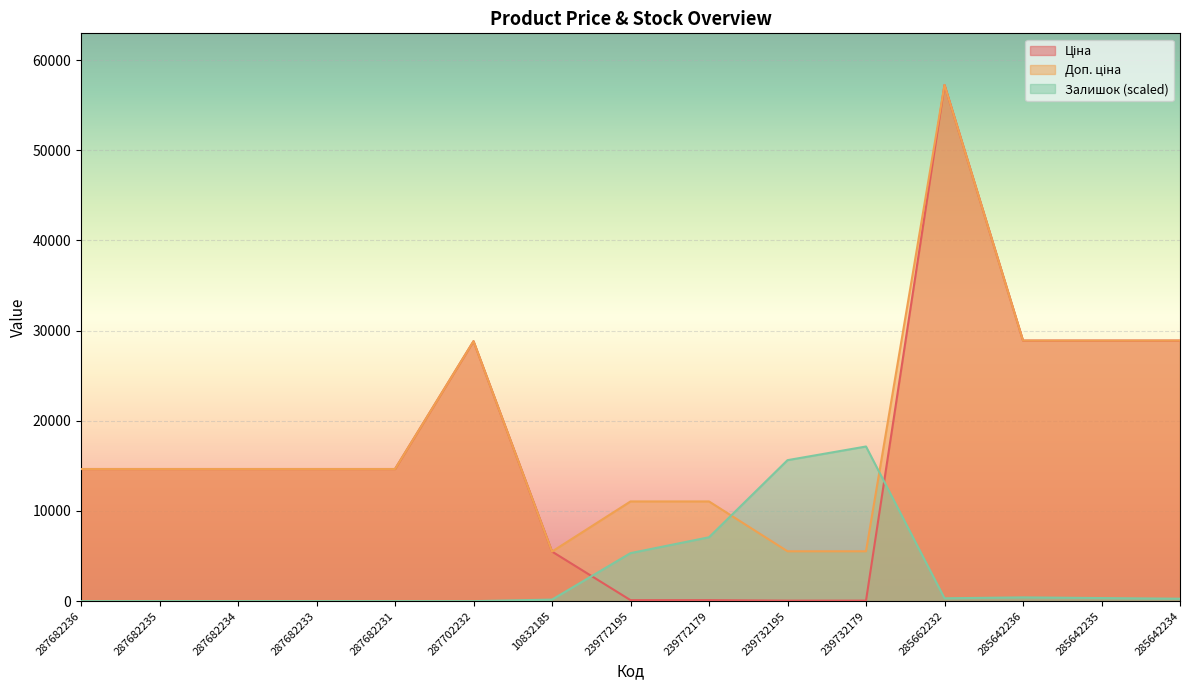

How many categories are shown in the chart?

15